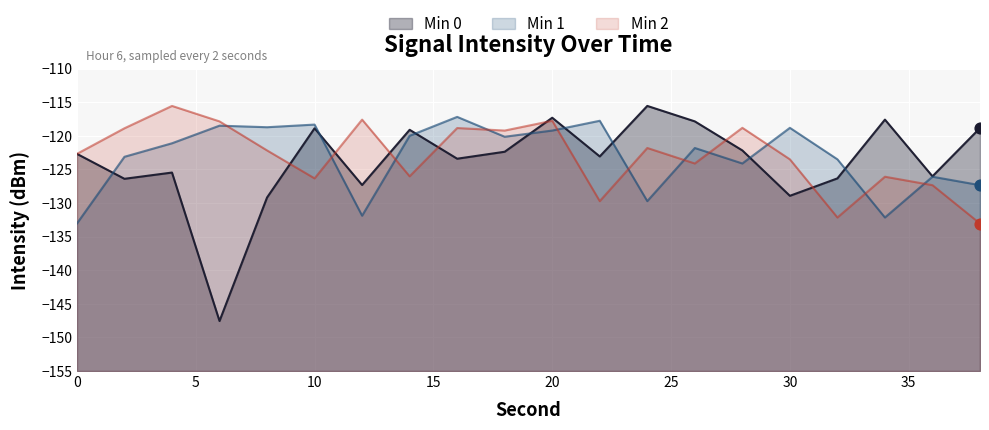

At how many categories does at least one series exceed -128?

20